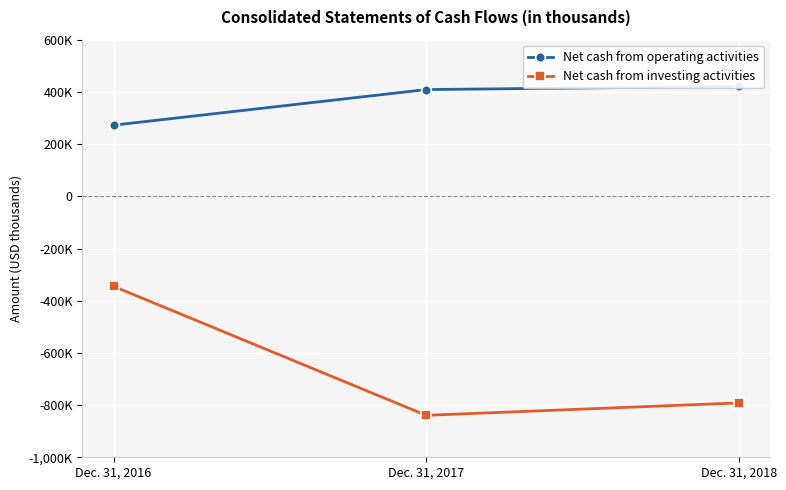

Reading right to left, what are all the values shown in this chart?

Net cash from operating activities: 421228	409021	272578
Net cash from investing activities: -791619	-839216	-344865